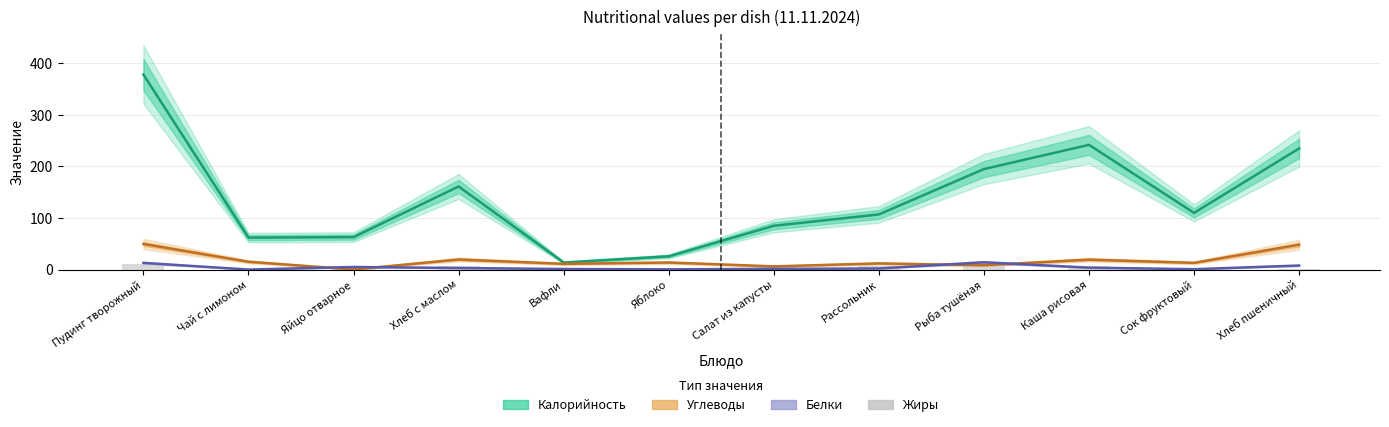

Reading right to left, what are all the values shown in this chart?

Калорийность: 235.0	110.0	242.0	195.0	107.0	85.0	25.8	13.7	161.3	63.0	62.0	378.3
Углеводы: 48.3	13.1	19.3	8.5	12.0	6.3	13.7	11.2	19.6	0.3	15.2	49.7
Белки: 7.9	0.8	3.8	14.2	2.2	1.4	0.6	1.1	3.1	5.1	0.1	13.0
Жиры: 1.0	0.2	7.8	10.2	6.3	6.0	0.6	0.1	7.6	4.6	0.0	10.7